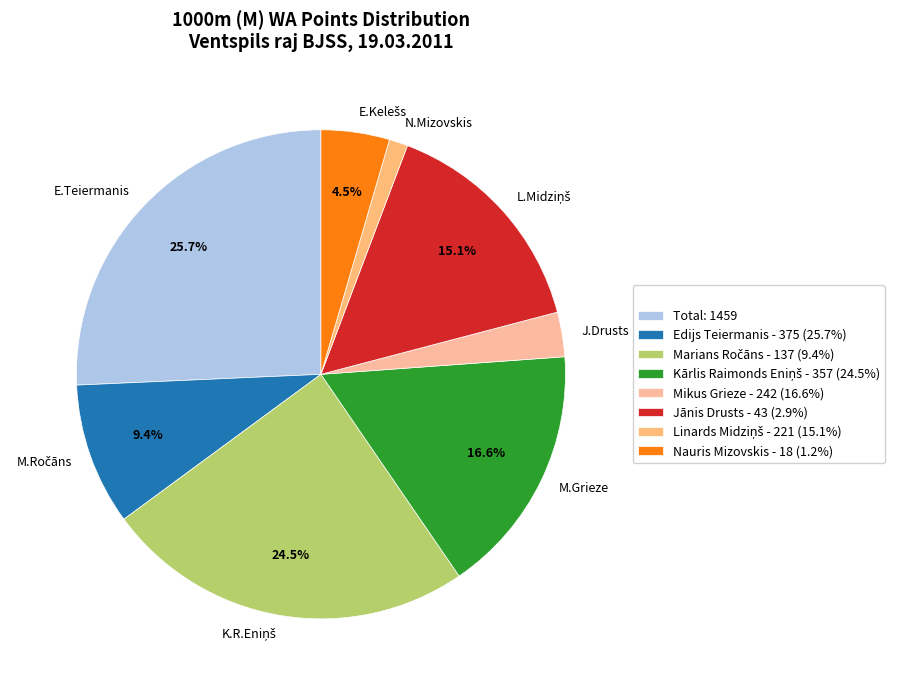

Does any single category account for the majority?

No